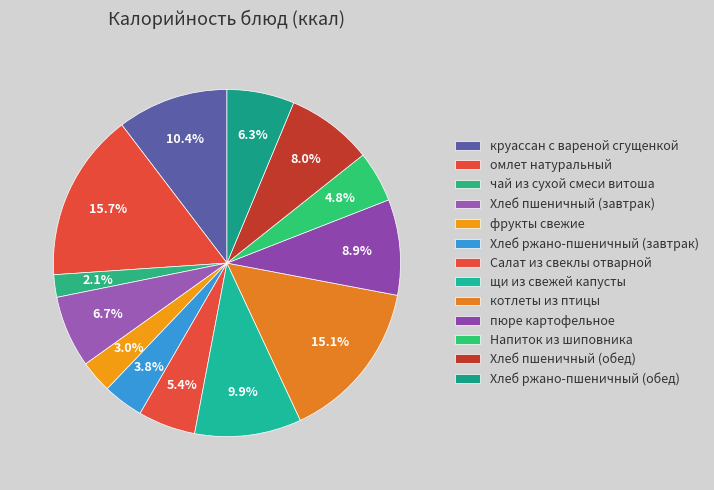

How many slices are in this pie chart?

13